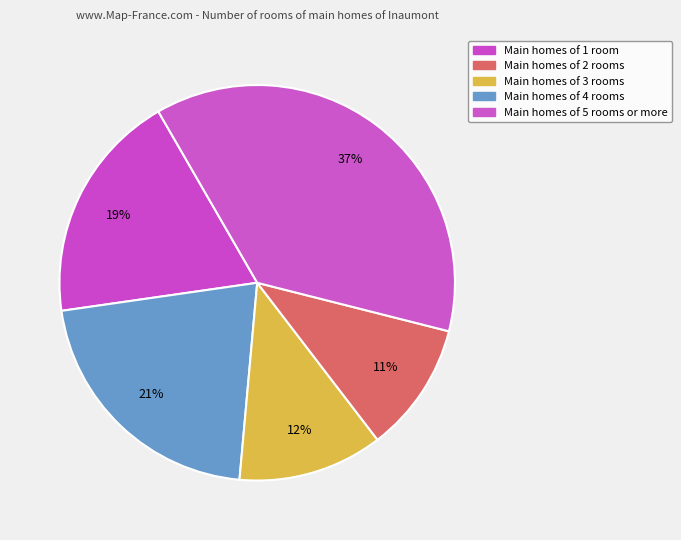

Count the number of slices in the pie.

5